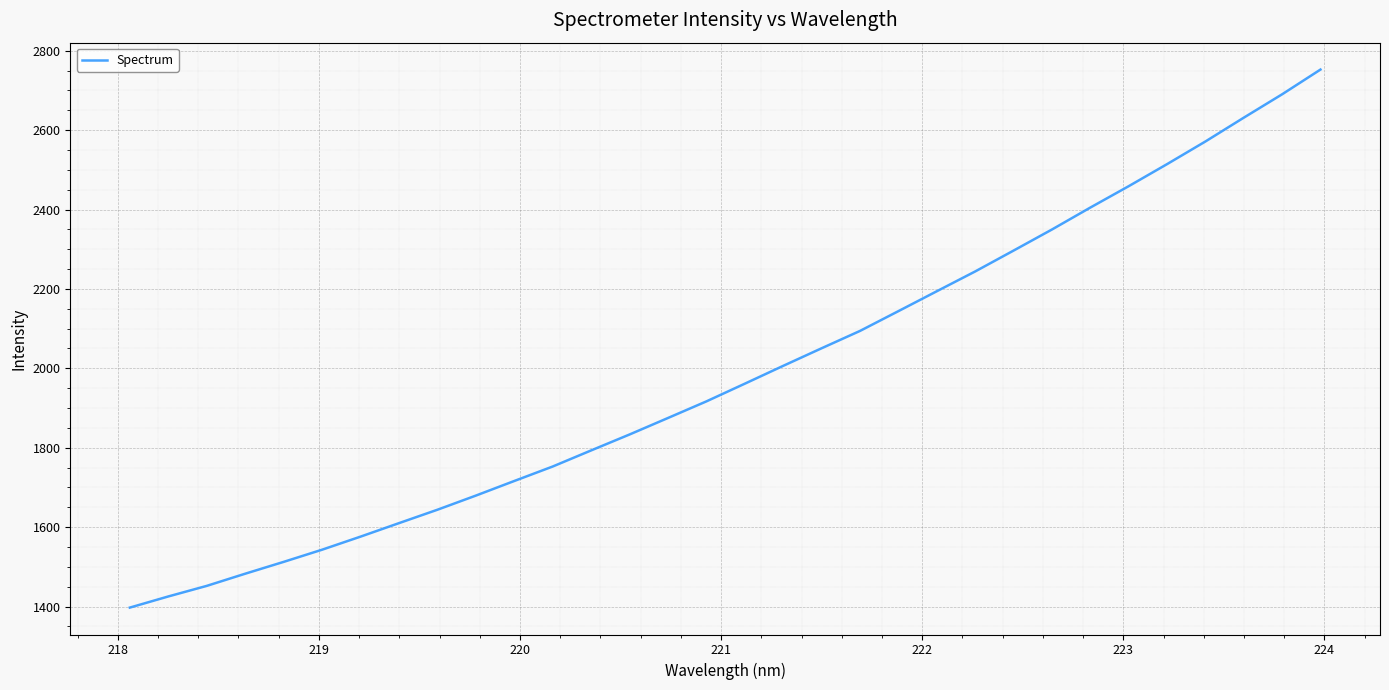

Is this an area chart (filled region under the line)?

No